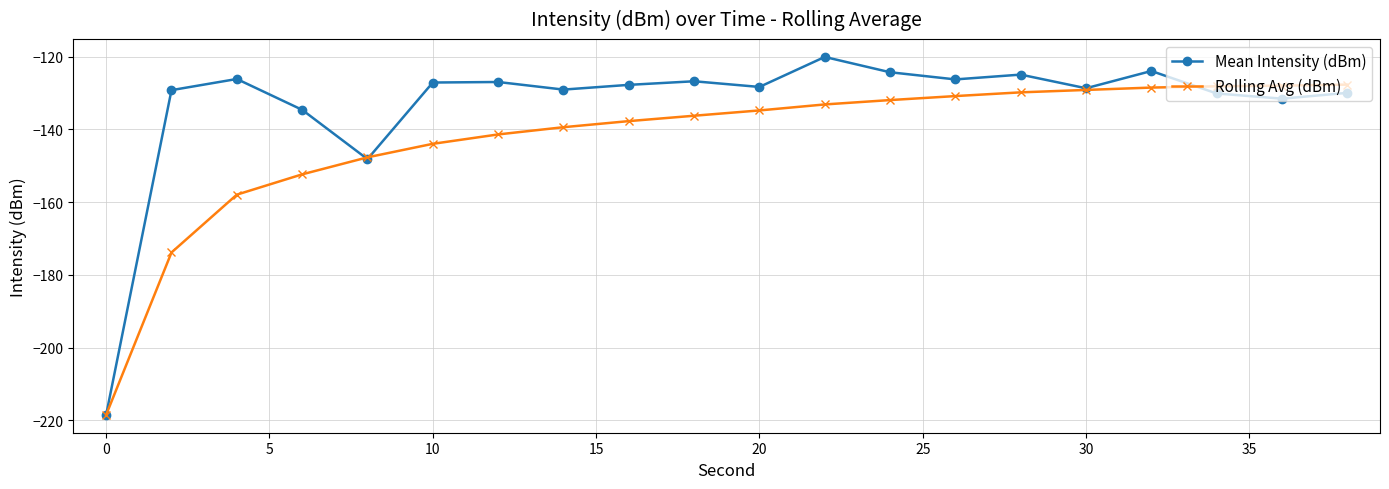

Which series has the largest total across all categories?

Mean Intensity (dBm)